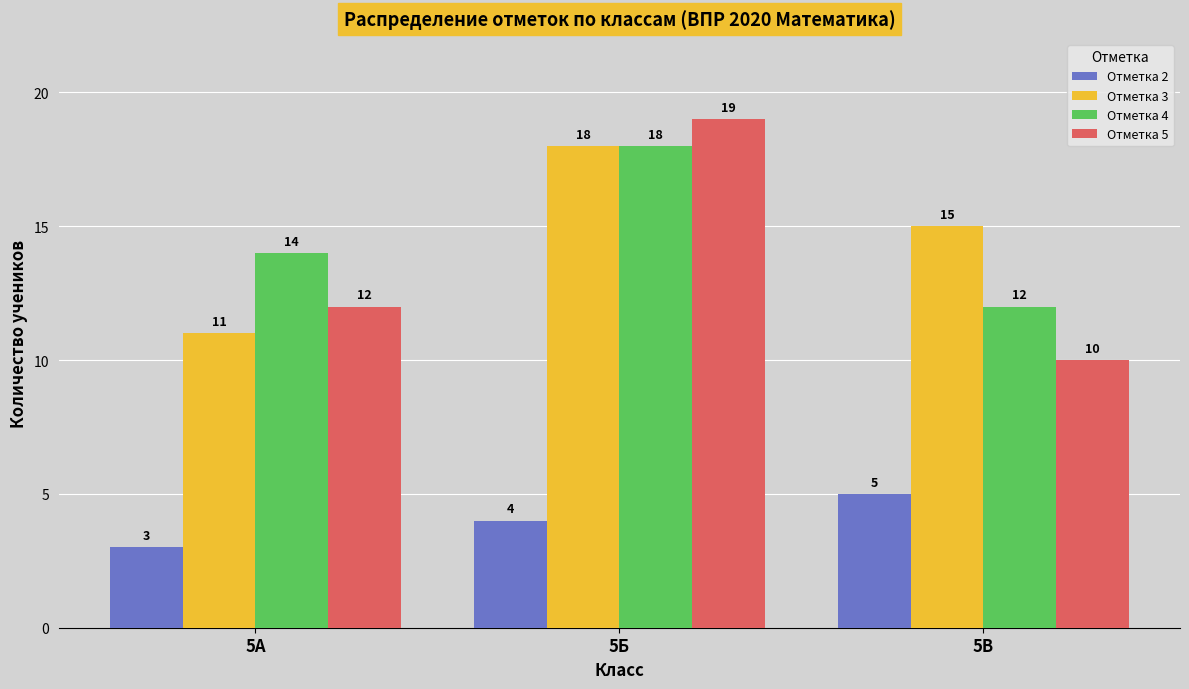

What is the minimum value shown in the chart?

3